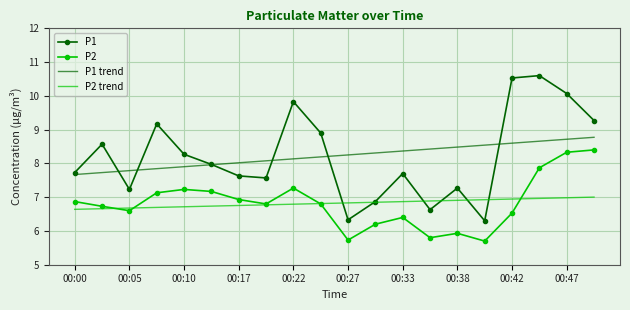

After their last crossing, which series has the higher values: P2 trend or P1?

P1